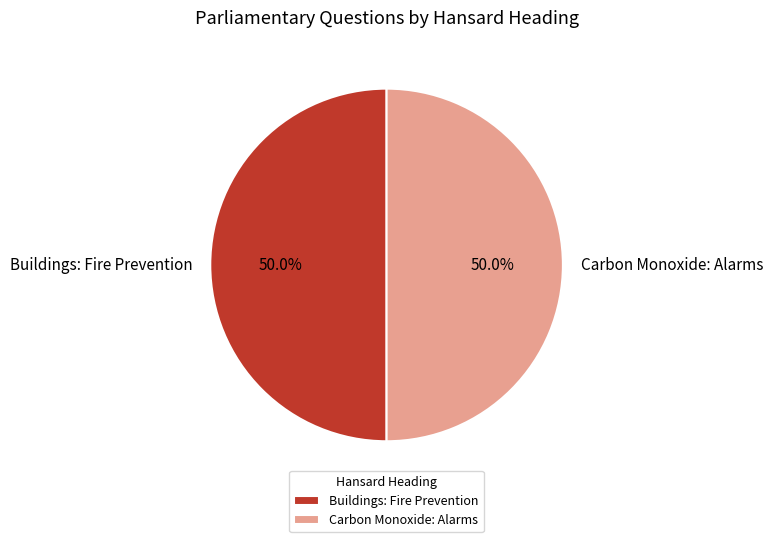

Approximately how many times larger is the value at Buildings: Fire Prevention compared to Carbon Monoxide: Alarms?

1.0